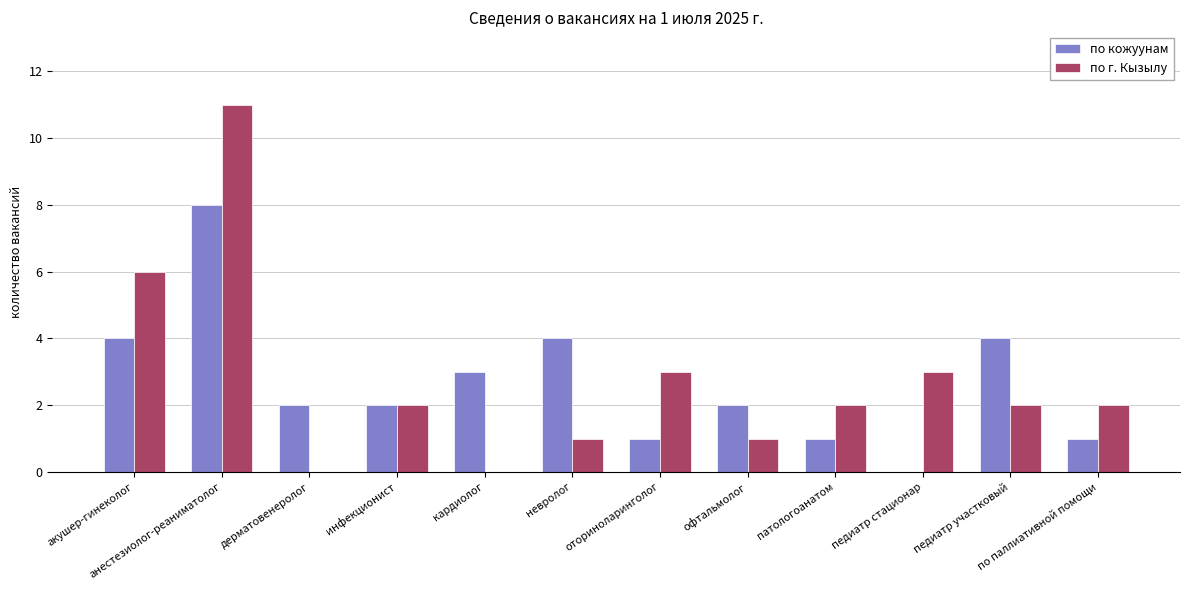

Between оториноларинголог and педиатр участковый, which series saw the biggest shift?

по кожуунам